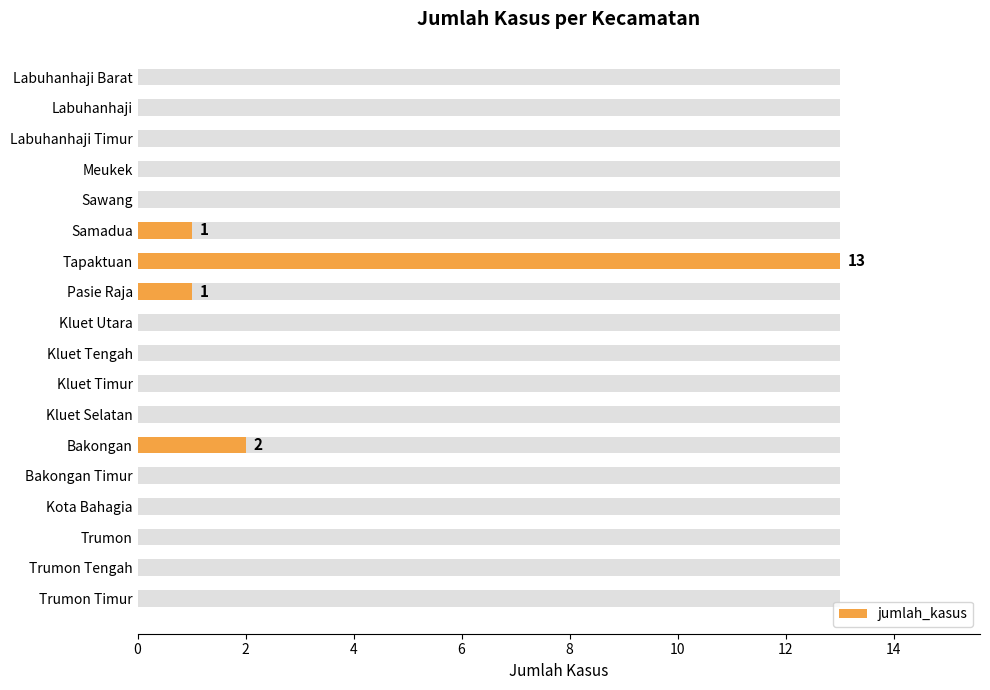

The chart shows a value of -6 at Trumon. True or false?

False